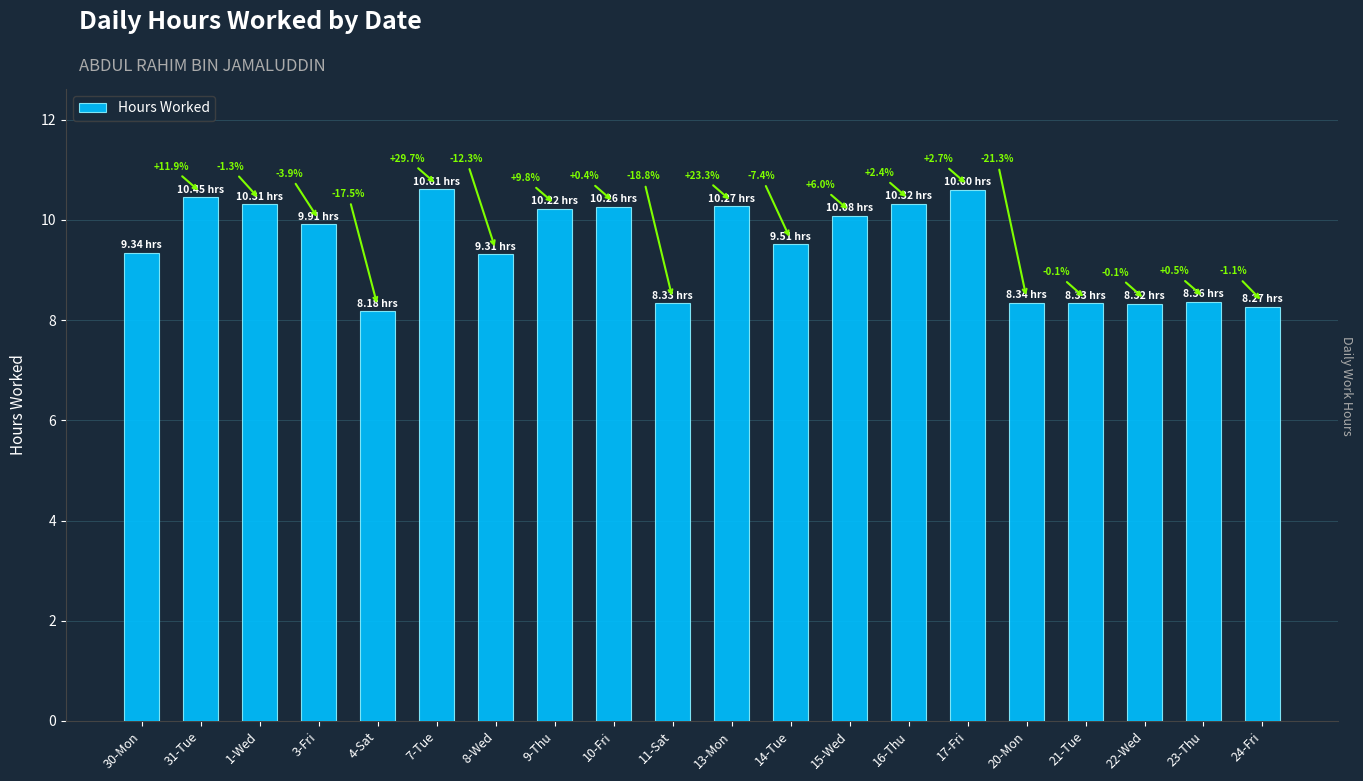

The chart shows a value of 8.3 at 22-Wed. True or false?

True